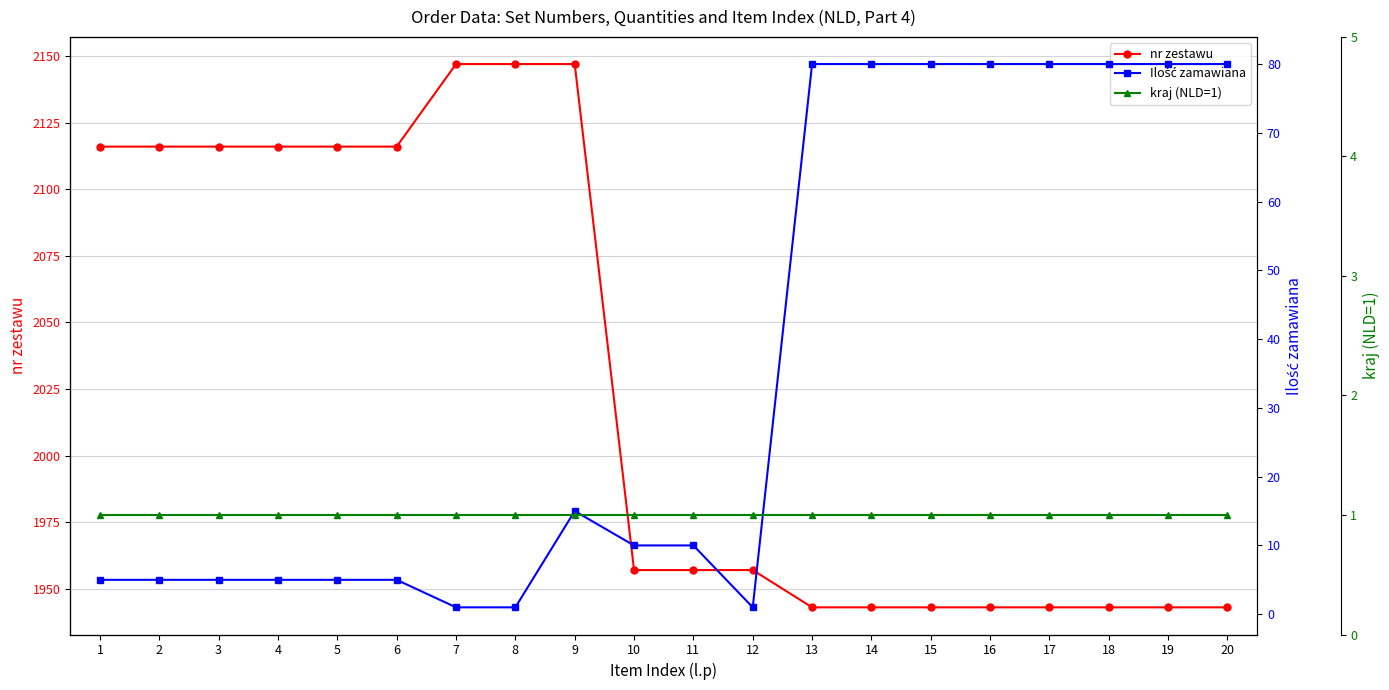

What are all the series names shown in the legend?

nr zestawu, Ilość zamawiana, kraj (NLD=1)